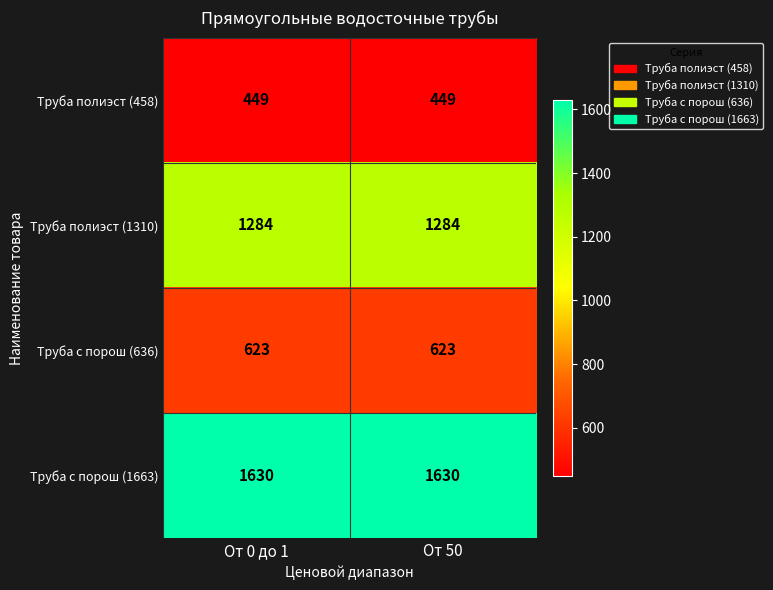

Reading left to right, extract all data points from this chart.

Труба полиэст (458): От 0 до 1=449	От 50=449
Труба полиэст (1310): От 0 до 1=1284	От 50=1284
Труба с порош (636): От 0 до 1=623	От 50=623
Труба с порош (1663): От 0 до 1=1630	От 50=1630